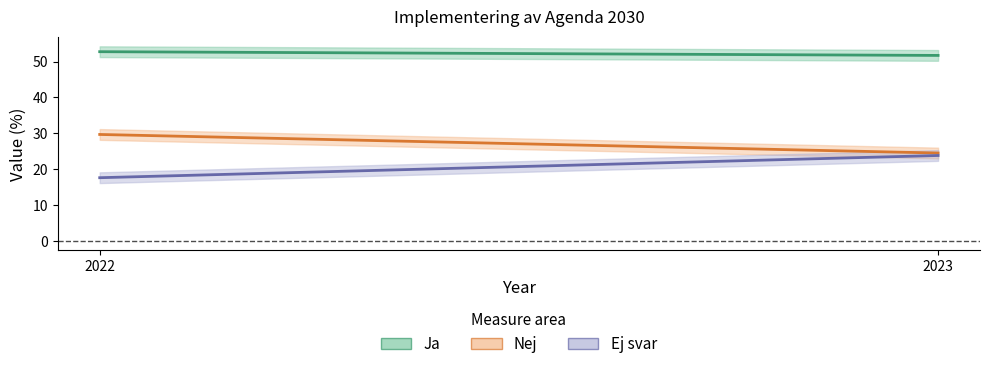

How many Ja values are between 51 and 52?

1